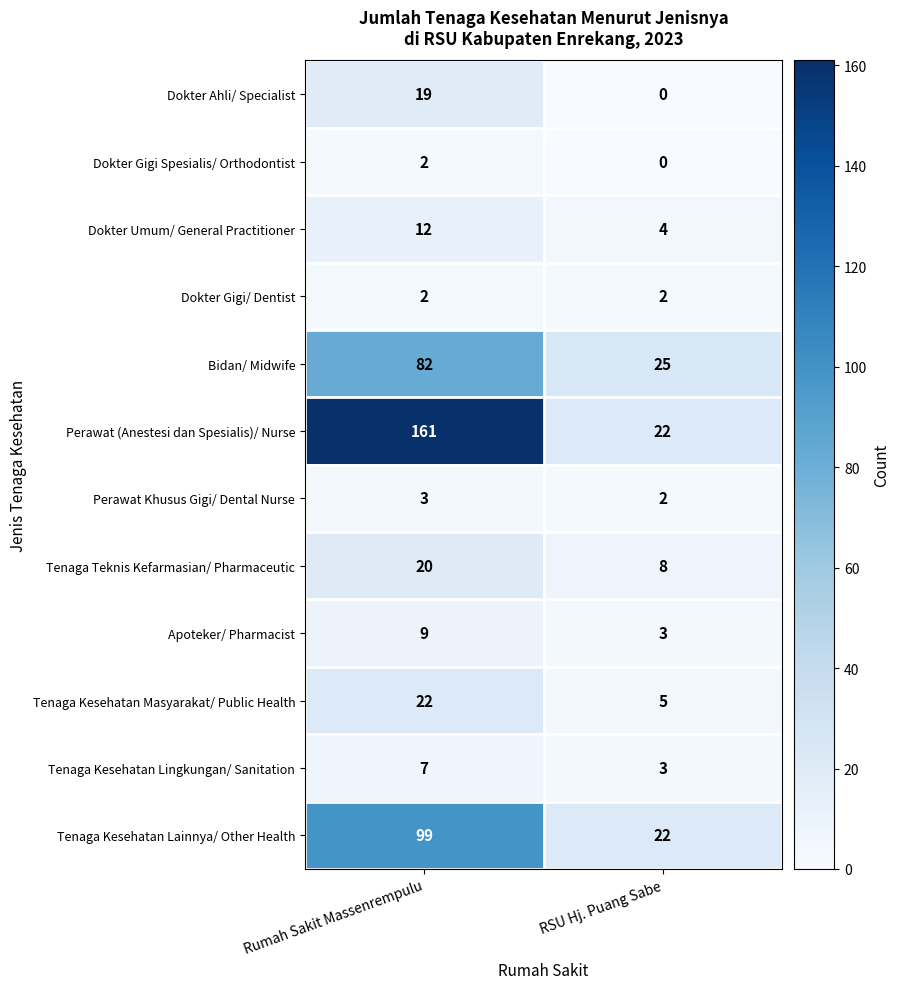

What is the difference between the highest and lowest values at Rumah Sakit Massenrempulu?

159